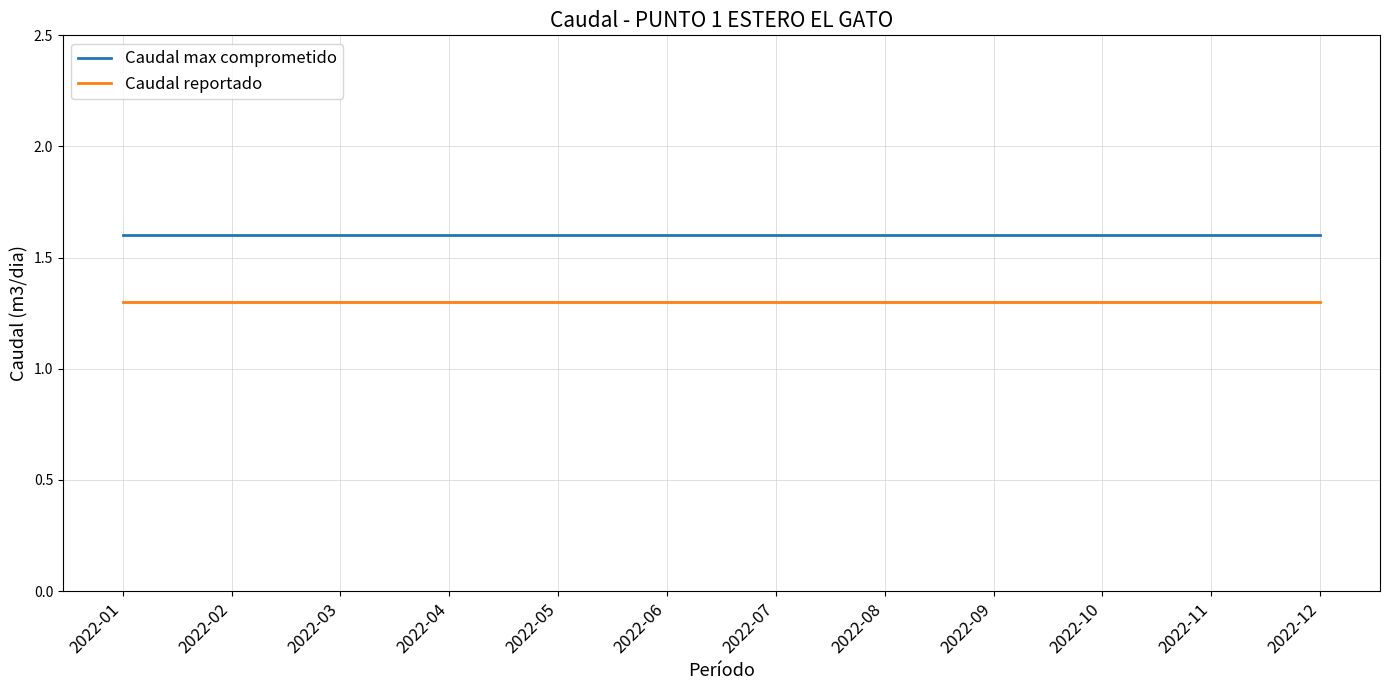

Read the Caudal max comprometido value at 2022-02.

1.6